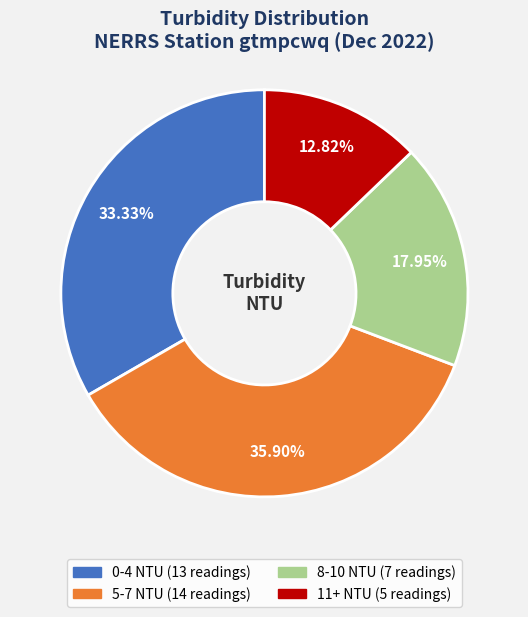

Between 11+ NTU and 5-7 NTU, which is larger?

5-7 NTU